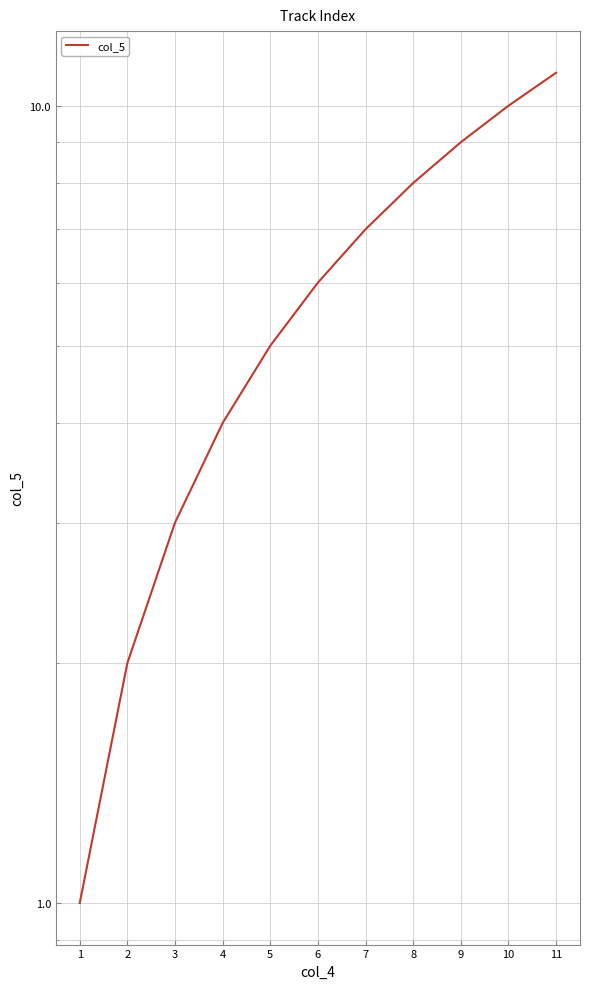

Does the chart display data point markers on the line(s)?

No